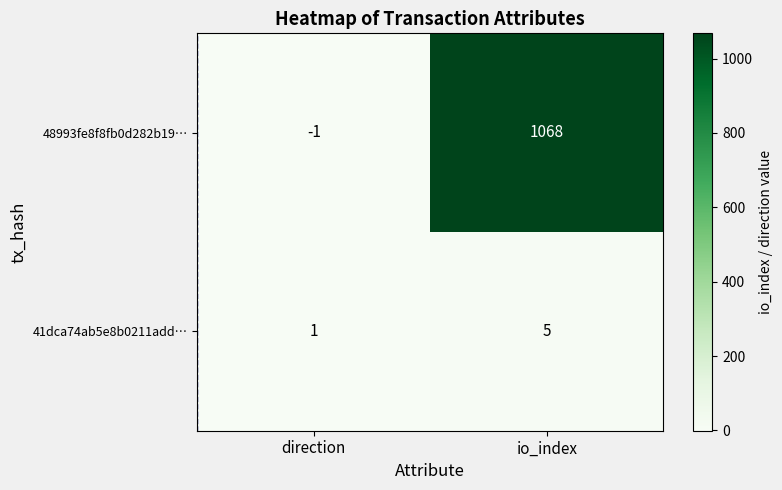

The value of 41dca74ab5e8b0211add… at io_index is 5. True or false?

True